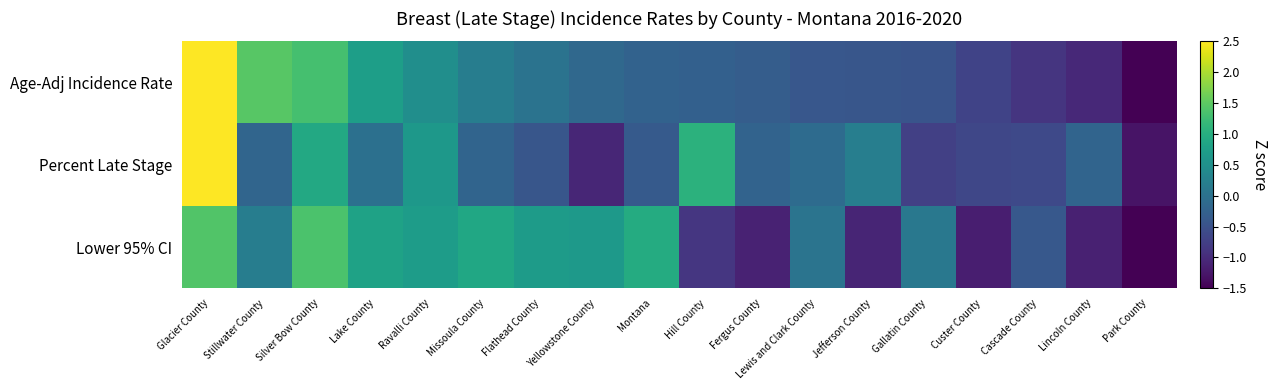

At which category is the sum across all series the highest?

Glacier County